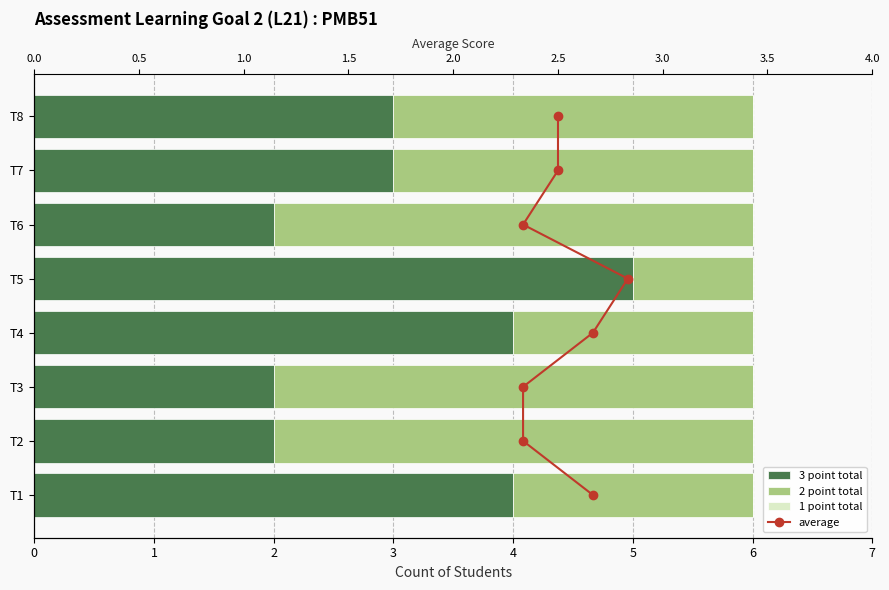

Which series has the largest total across all categories?

average